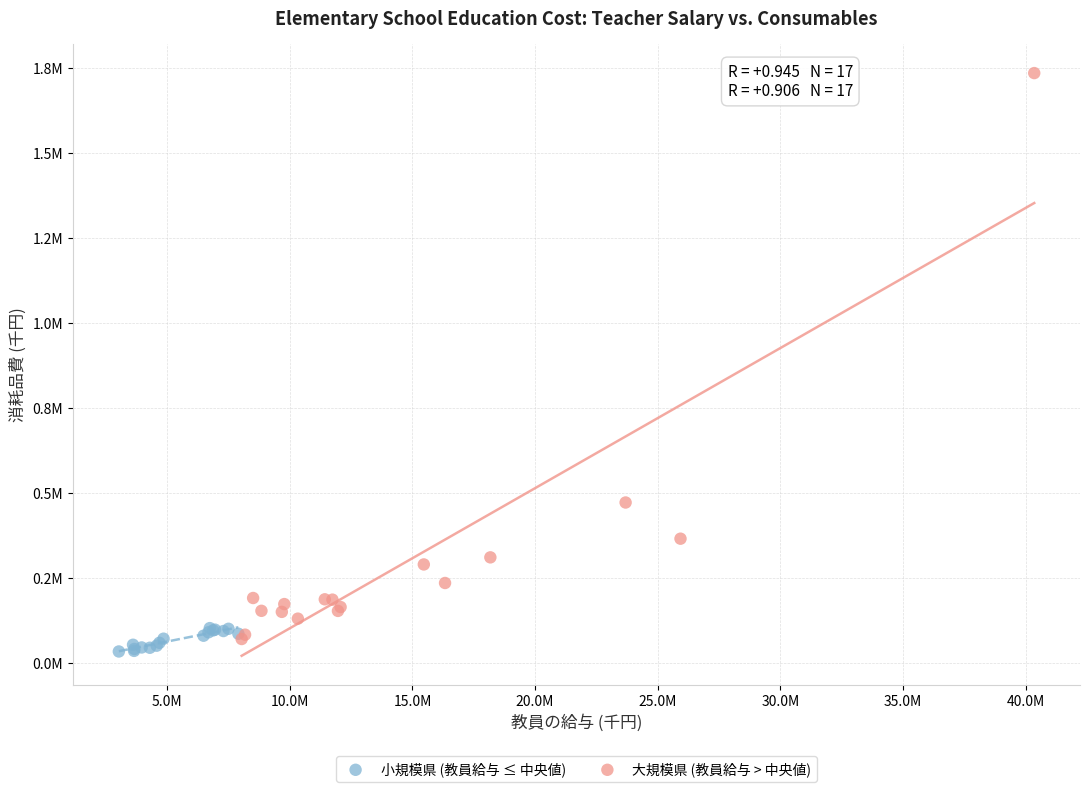

What are all the series names shown in the legend?

小規模県 (教員給与 ≤ 中央値), 大規模県 (教員給与 > 中央値)